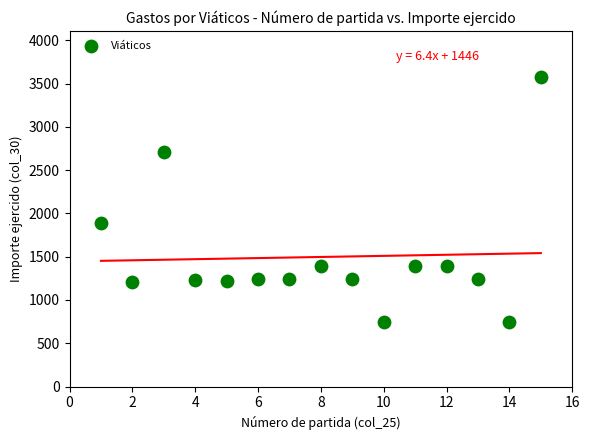

What is the range of Y values (max minus min)?

2820